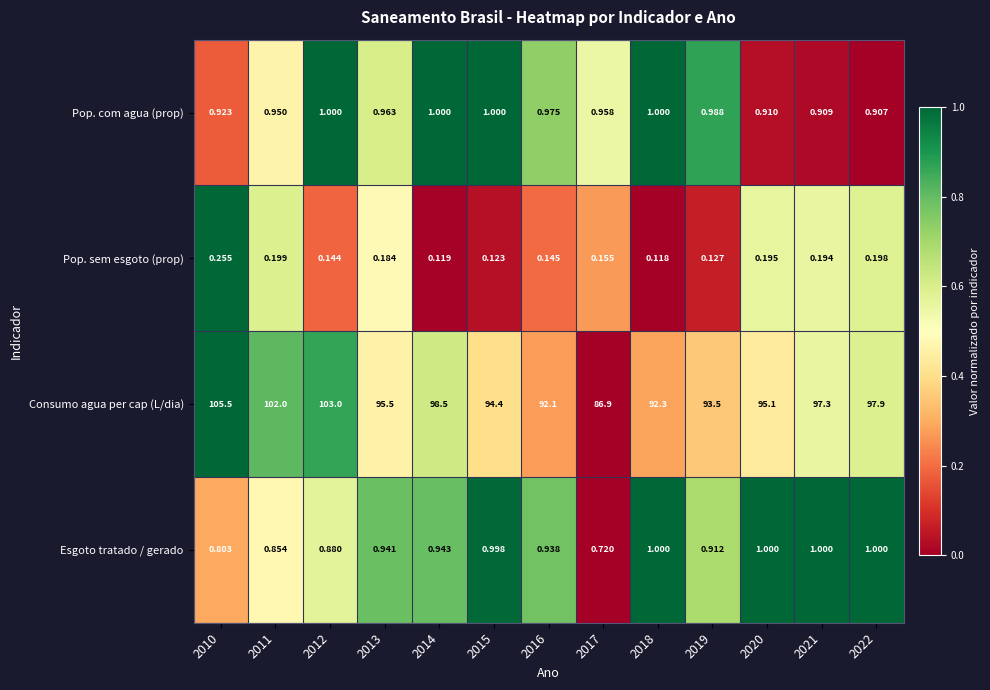

Which series changed the most between 2019 and 2020?

Consumo agua per cap (L/dia)